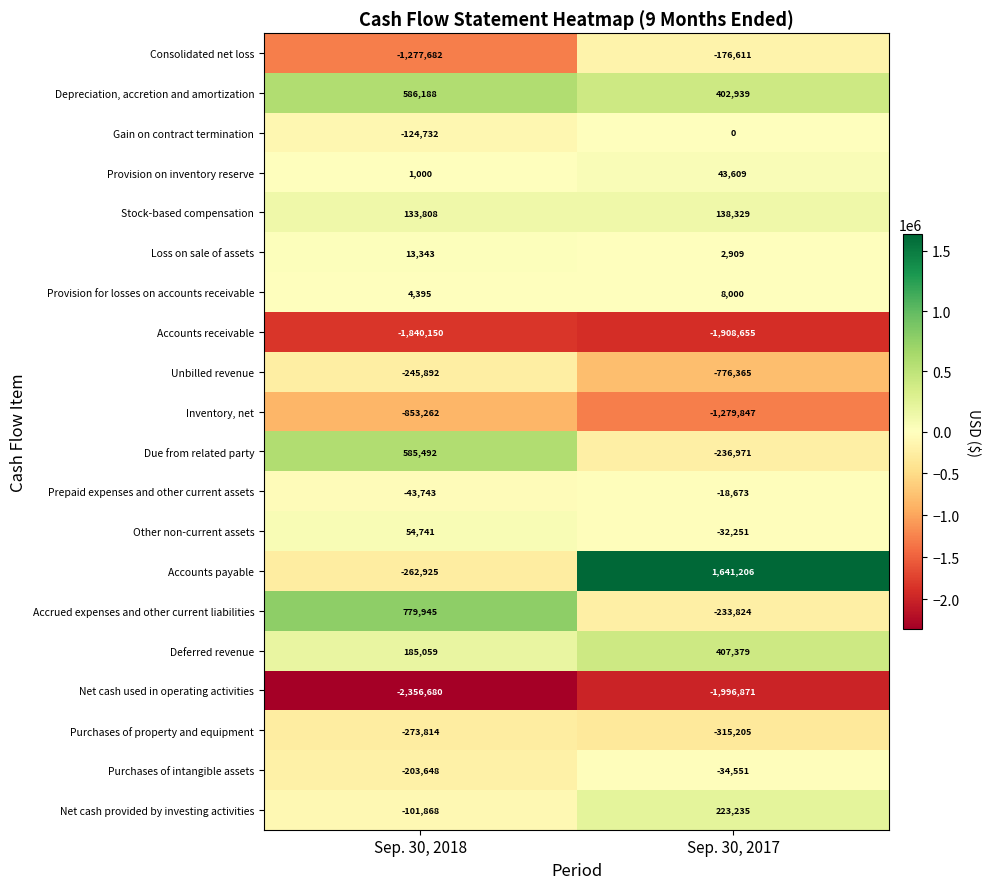

How many categories are shown in the chart?

2